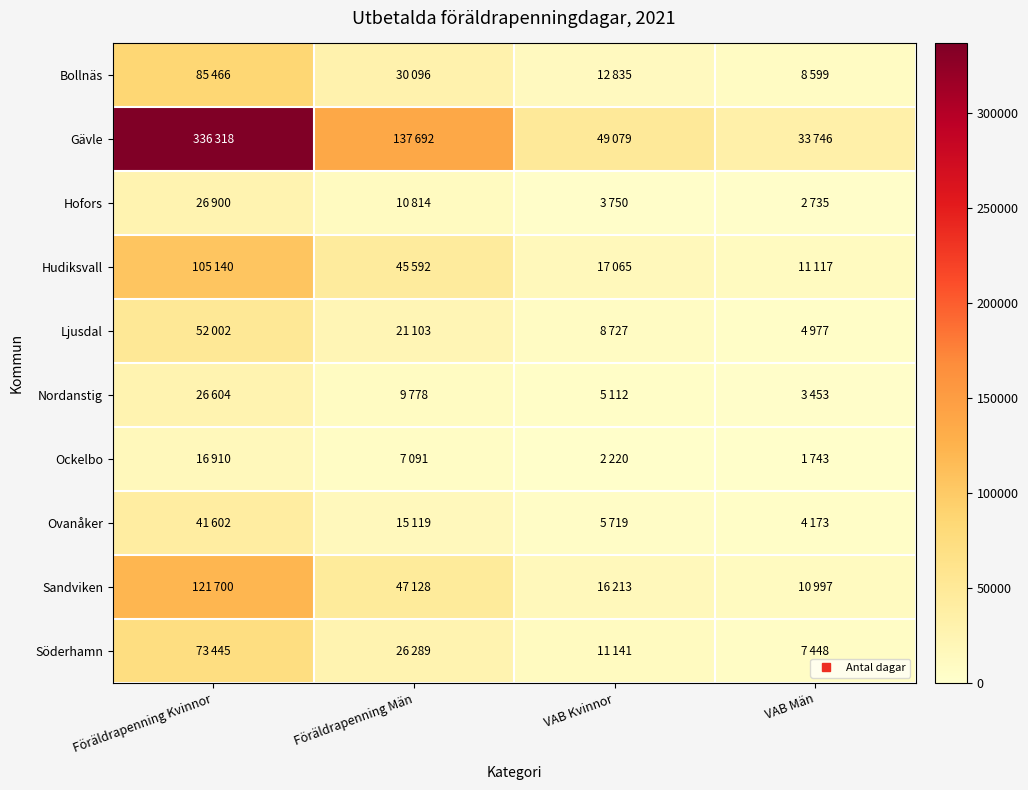

Between Föräldrapenning Kvinnor and Föräldrapenning Män, which series saw the biggest shift?

Gävle